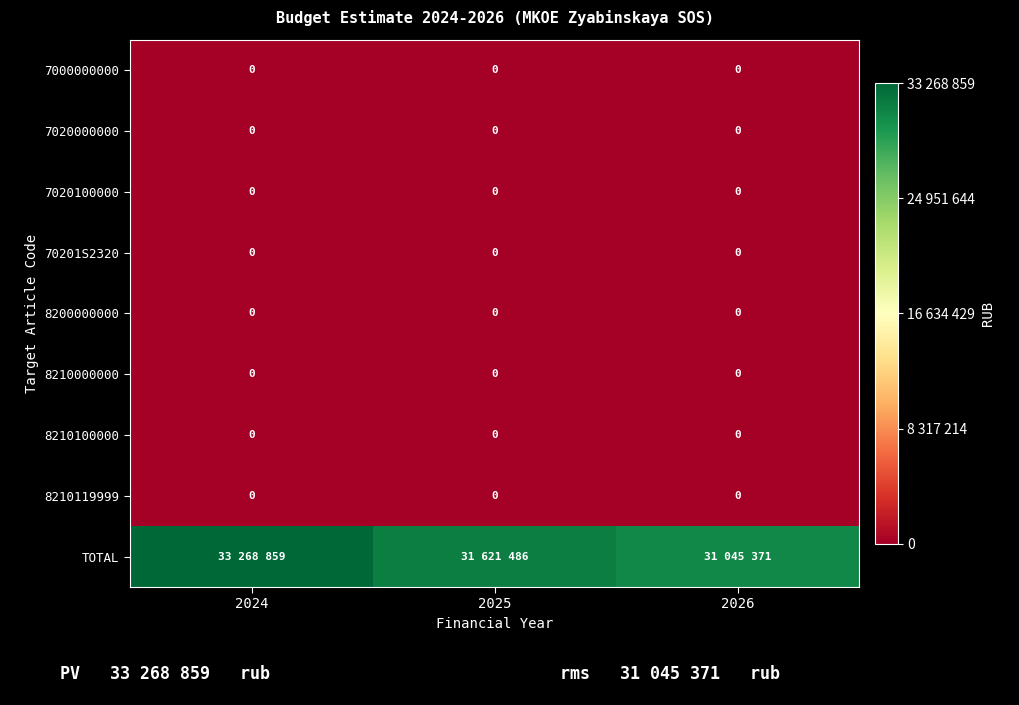

What is the greatest value displayed?

33268859